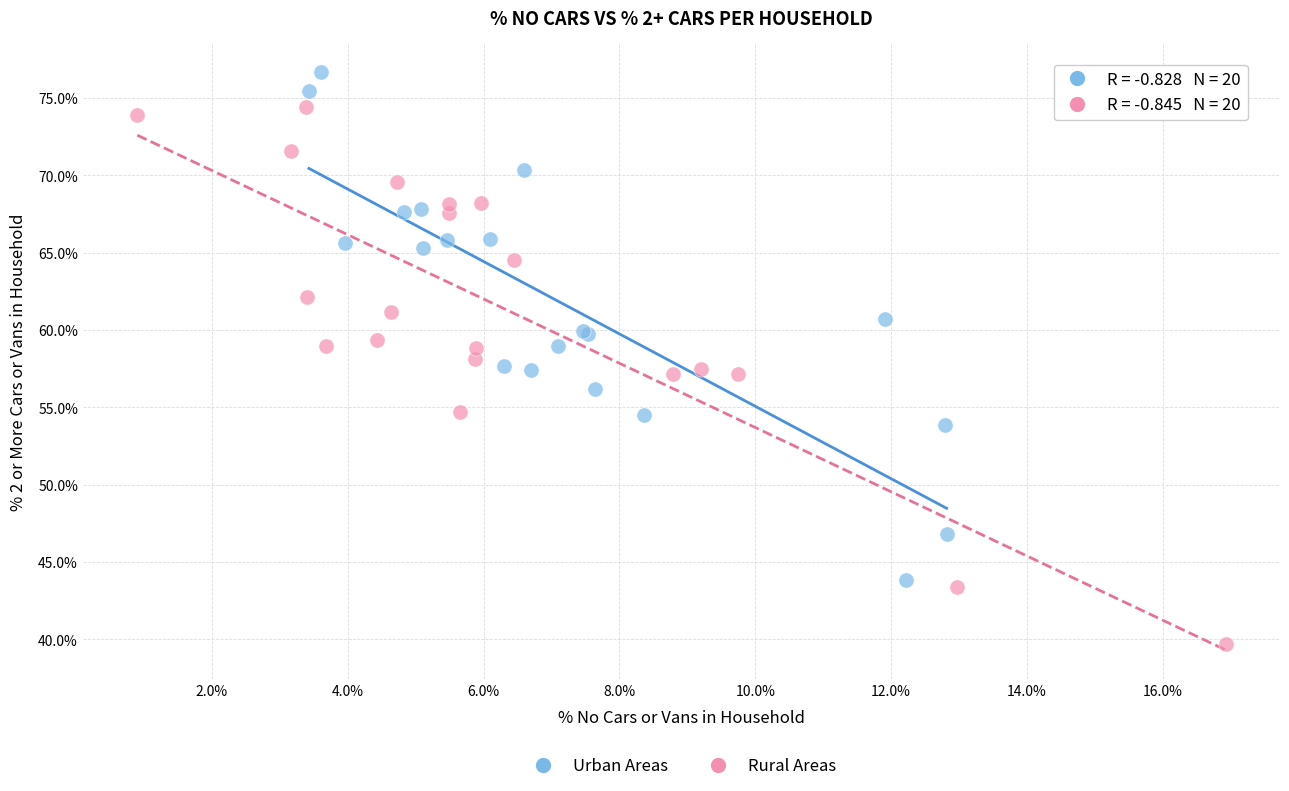

Which series reaches the minimum Y coordinate?

Rural Areas